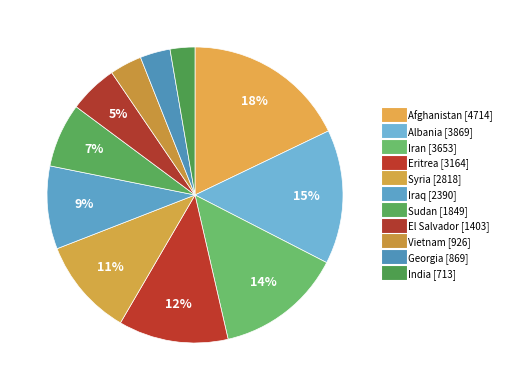

What is the largest slice in the pie chart?

Afghanistan